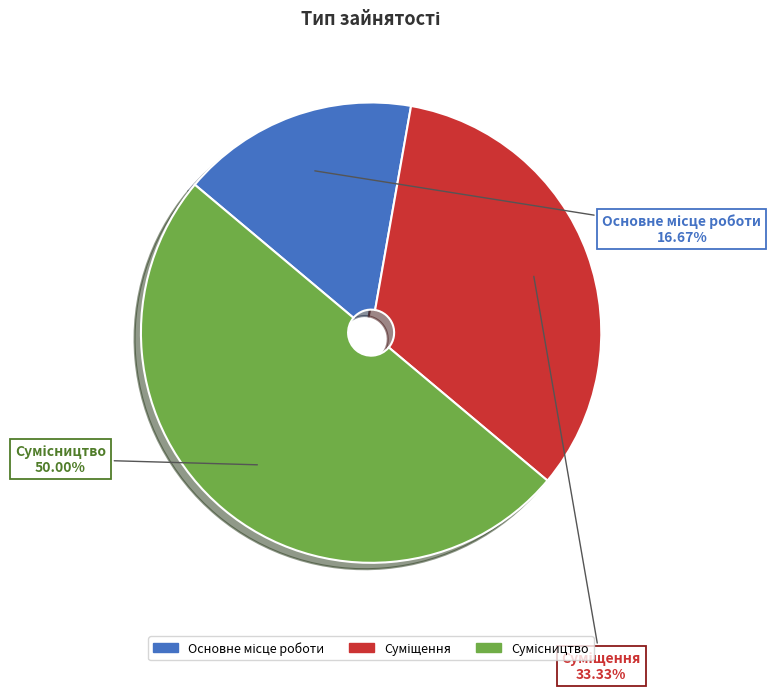

How many slices are in this pie chart?

3